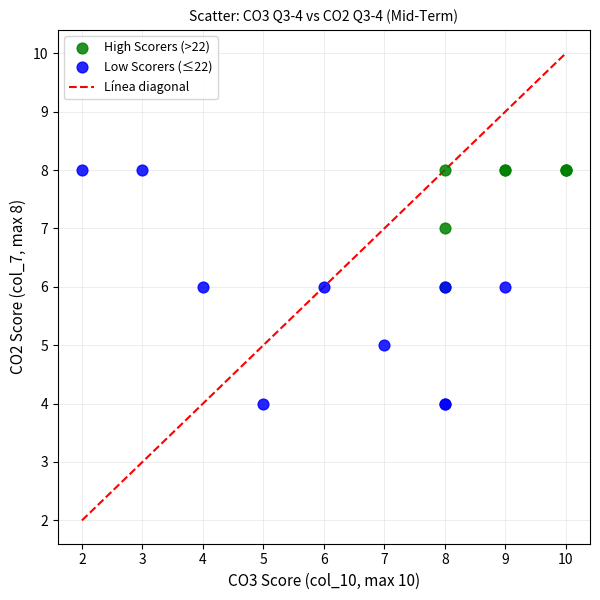

Which series has the widest spread of Y values?

Low Scorers (≤22)